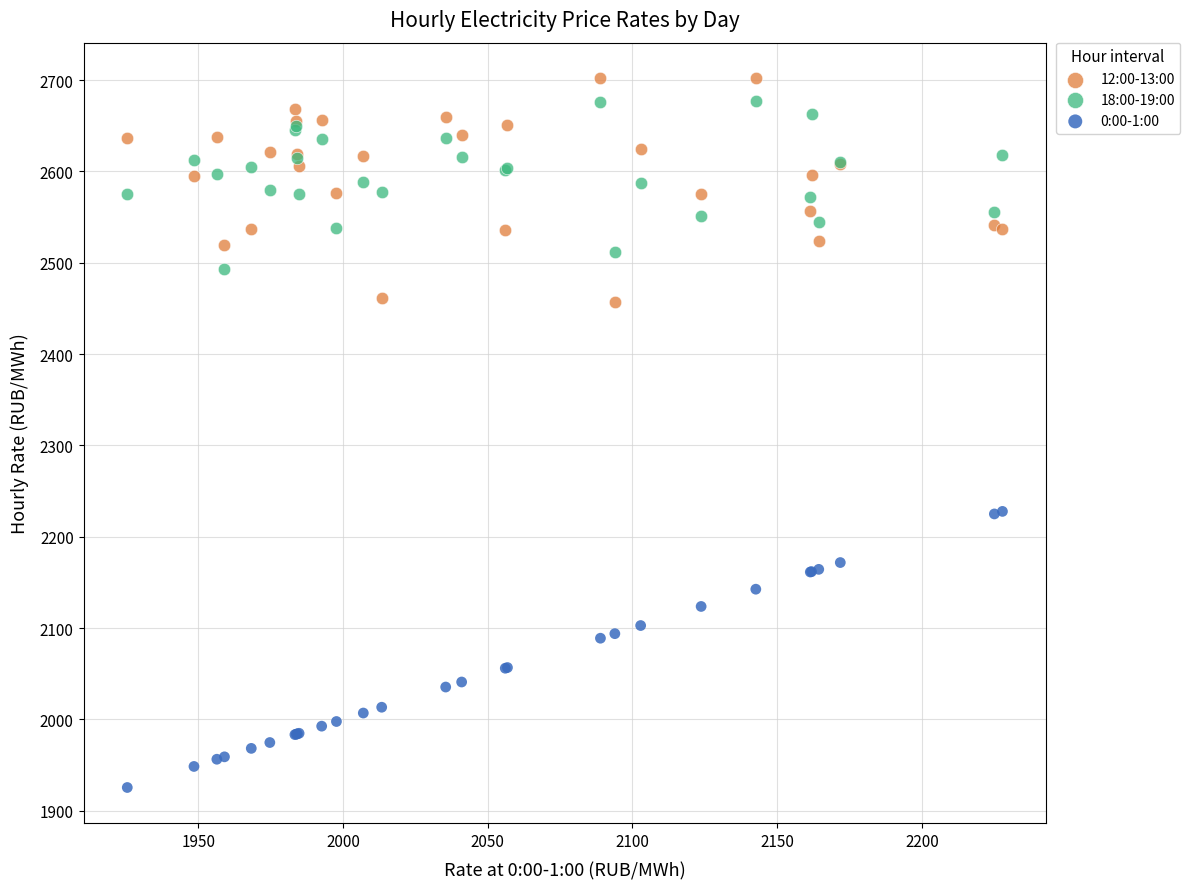

Which series has the largest Y range (max minus min)?

0:00-1:00